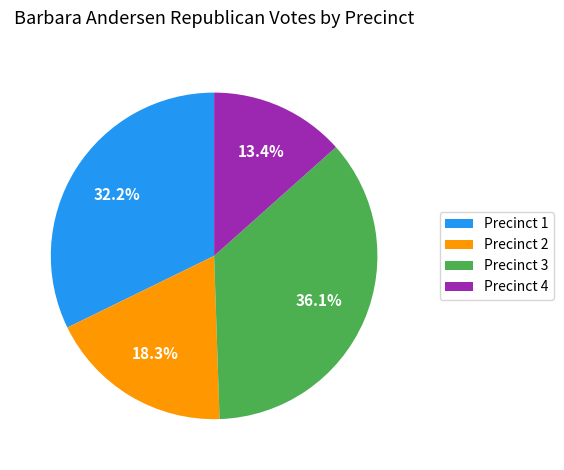

To the nearest percent, what percentage of the pie is Precinct 1?

32%